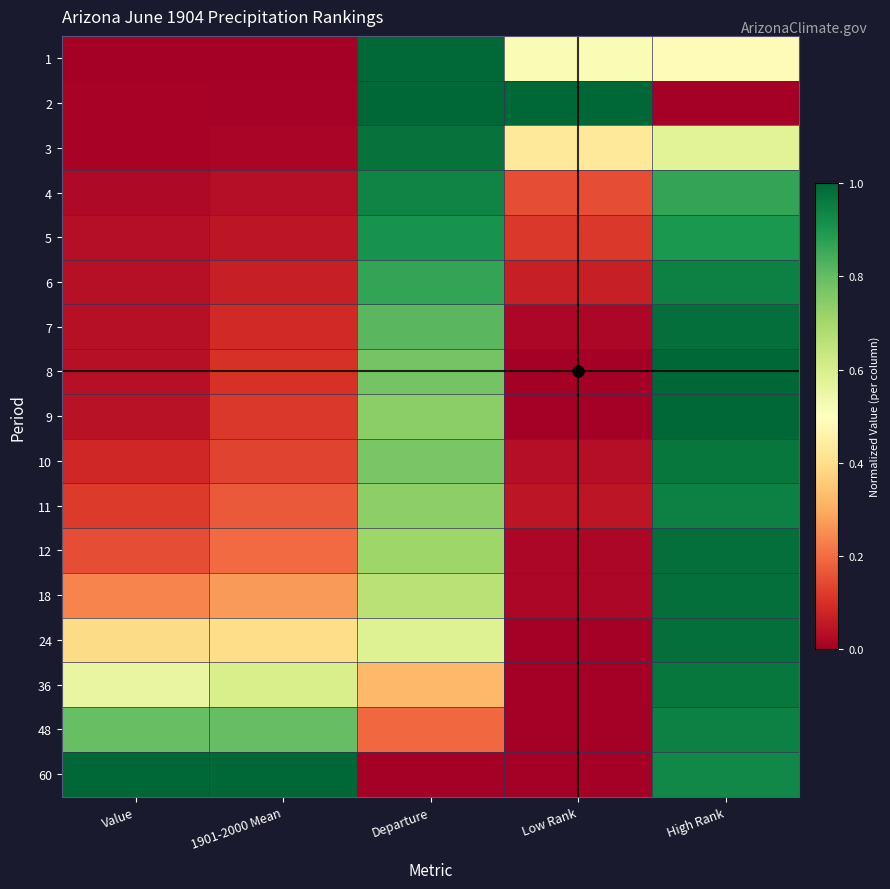

Reading left to right, list all the values displayed in this chart.

1: Value=0.0	1901-2000 Mean=0.0	Departure=1.0	Low Rank=0.5	High Rank=0.5
2: Value=0.0	1901-2000 Mean=0.0	Departure=1.0	Low Rank=1.0	High Rank=0.0
3: Value=0.0	1901-2000 Mean=0.0	Departure=1.0	Low Rank=0.4	High Rank=0.6
4: Value=0.0	1901-2000 Mean=0.0	Departure=0.9	Low Rank=0.1	High Rank=0.9
5: Value=0.0	1901-2000 Mean=0.1	Departure=0.9	Low Rank=0.1	High Rank=0.9
6: Value=0.0	1901-2000 Mean=0.1	Departure=0.9	Low Rank=0.1	High Rank=0.9
7: Value=0.0	1901-2000 Mean=0.1	Departure=0.8	Low Rank=0.0	High Rank=1.0
8: Value=0.0	1901-2000 Mean=0.1	Departure=0.8	Low Rank=0.0	High Rank=1.0
9: Value=0.0	1901-2000 Mean=0.1	Departure=0.7	Low Rank=0.0	High Rank=1.0
10: Value=0.1	1901-2000 Mean=0.1	Departure=0.8	Low Rank=0.0	High Rank=1.0
11: Value=0.1	1901-2000 Mean=0.2	Departure=0.7	Low Rank=0.1	High Rank=0.9
12: Value=0.1	1901-2000 Mean=0.2	Departure=0.7	Low Rank=0.0	High Rank=1.0
18: Value=0.2	1901-2000 Mean=0.3	Departure=0.7	Low Rank=0.0	High Rank=1.0
24: Value=0.4	1901-2000 Mean=0.4	Departure=0.6	Low Rank=0.0	High Rank=1.0
36: Value=0.6	1901-2000 Mean=0.6	Departure=0.3	Low Rank=0.0	High Rank=1.0
48: Value=0.8	1901-2000 Mean=0.8	Departure=0.2	Low Rank=0.0	High Rank=0.9
60: Value=1.0	1901-2000 Mean=1.0	Departure=0.0	Low Rank=0.0	High Rank=0.9